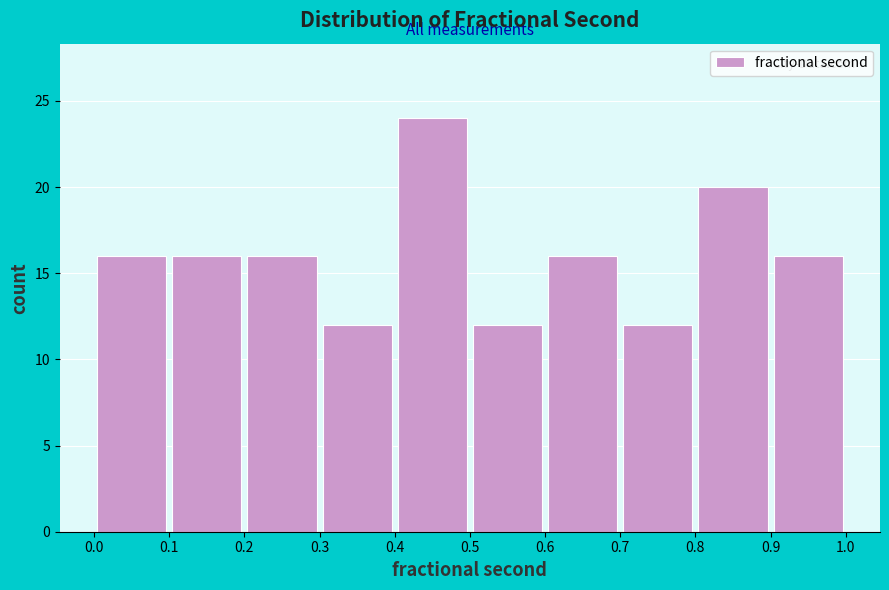

Reading left to right, list every bar in this chart as the range it spans on the x-axis followed by its height. The values are not printed on the chart, so give them approximately, as read against the axis.

0.0 to 0.1: 16
0.1 to 0.2: 16
0.2 to 0.3: 16
0.3 to 0.4: 12
0.4 to 0.5: 24
0.5 to 0.6: 12
0.6 to 0.7: 16
0.7 to 0.8: 12
0.8 to 0.9: 20
0.9 to 1.0: 16